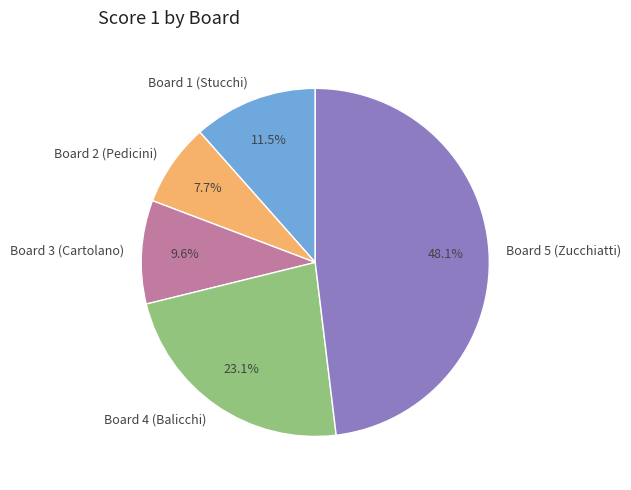

Rank the categories by value from highest to lowest.

Board 5 (Zucchiatti), Board 4 (Balicchi), Board 1 (Stucchi), Board 3 (Cartolano), Board 2 (Pedicini)